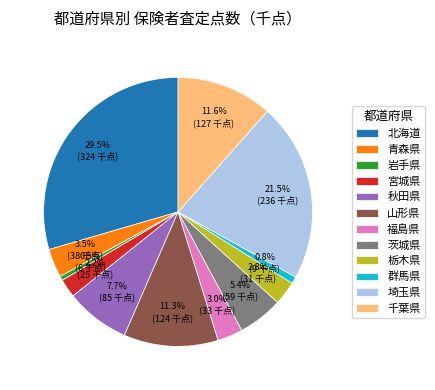

Count the number of slices in the pie.

12